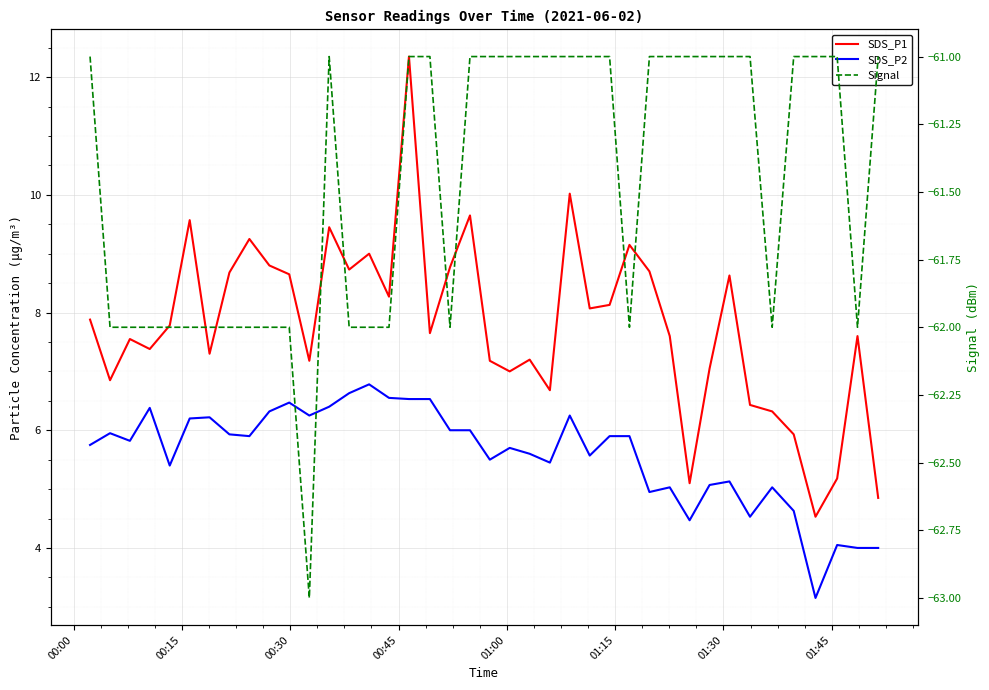

What is the greatest value displayed?

12.3